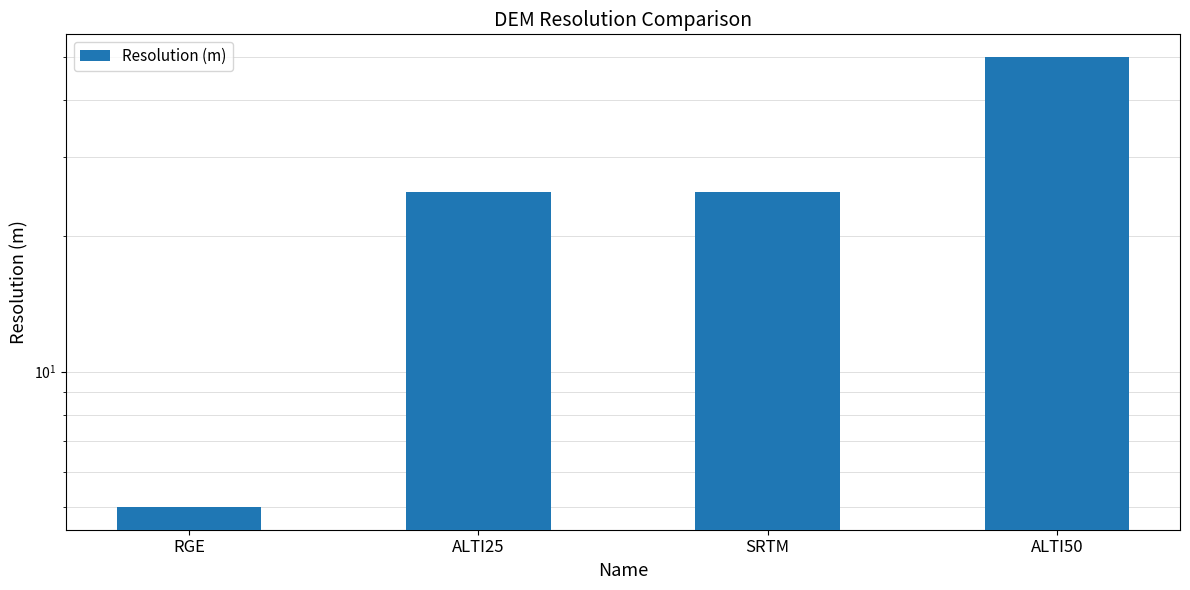

Which category has the highest value across all series?

ALTI50